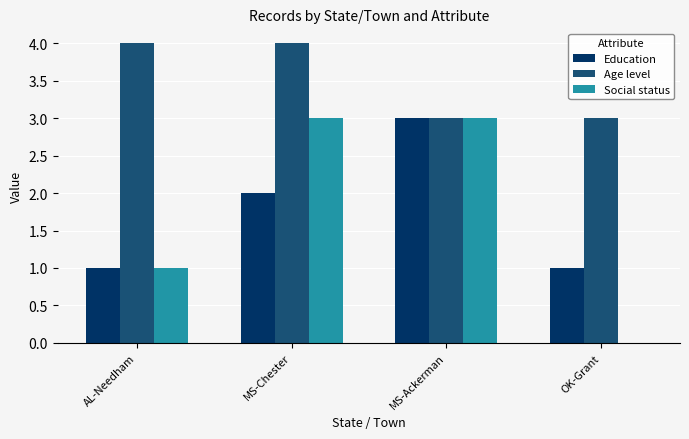

Read the Social status value at MS-Chester.

3